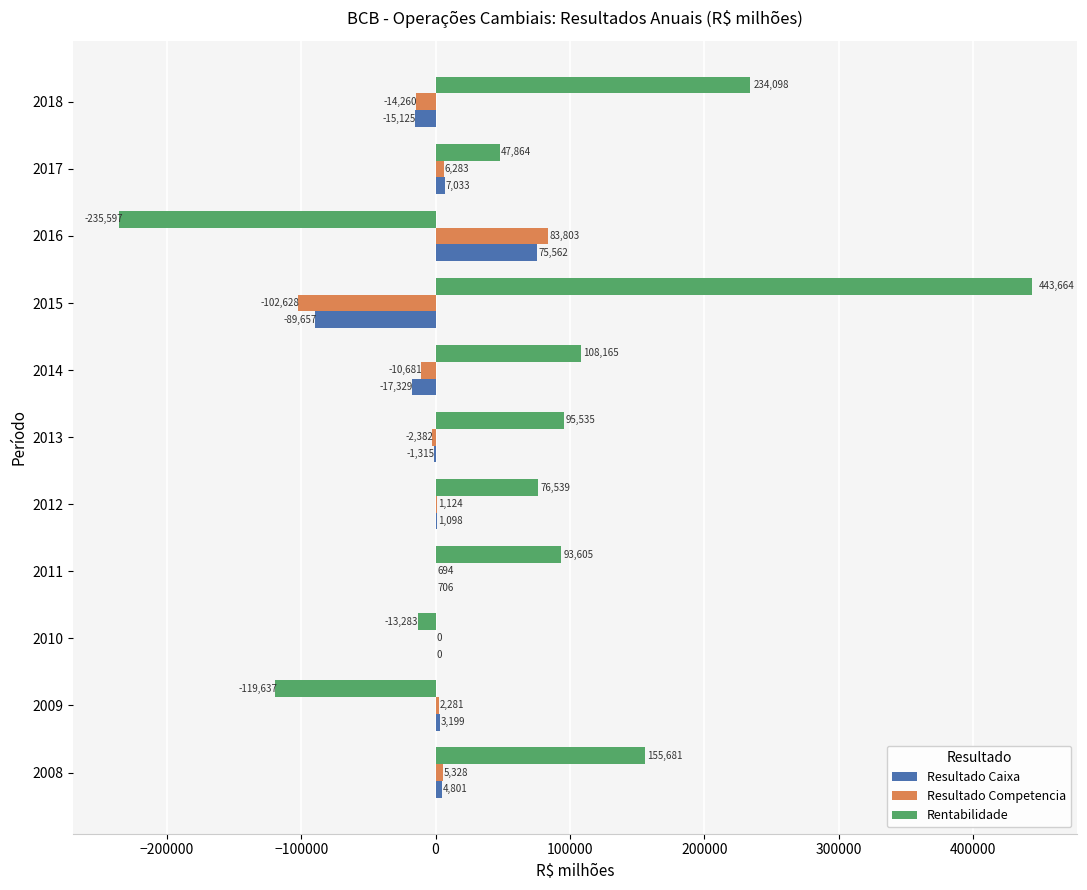

Between 2008 and 2011, which series saw the biggest shift?

Rentabilidade